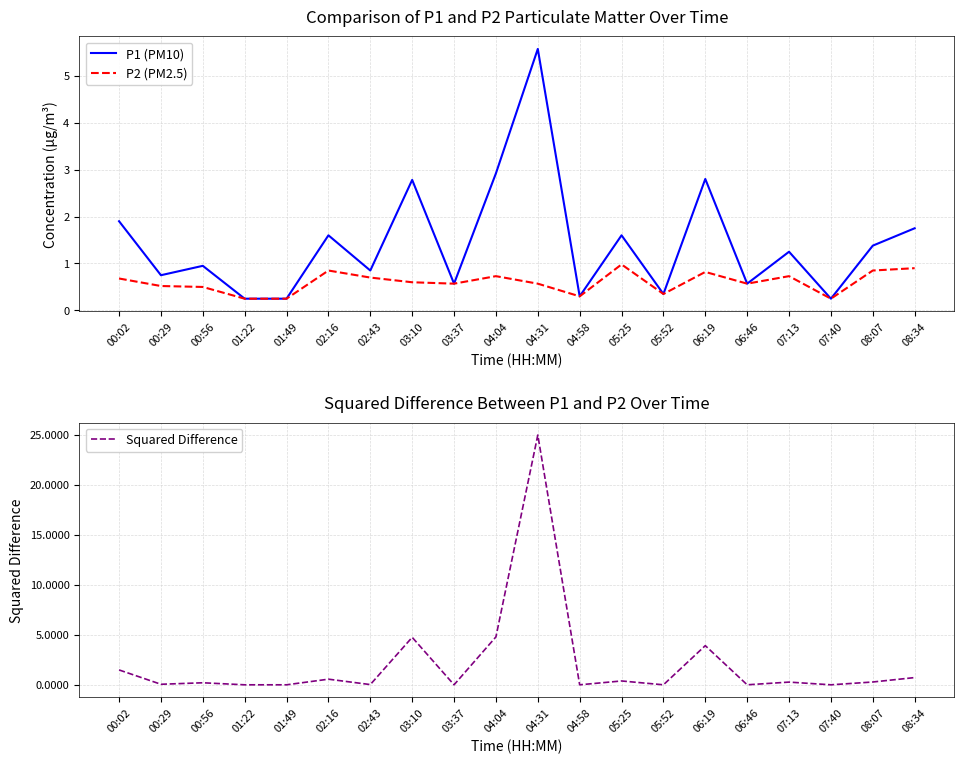

What is the spread (max minus min) of values at 00:29?

0.7